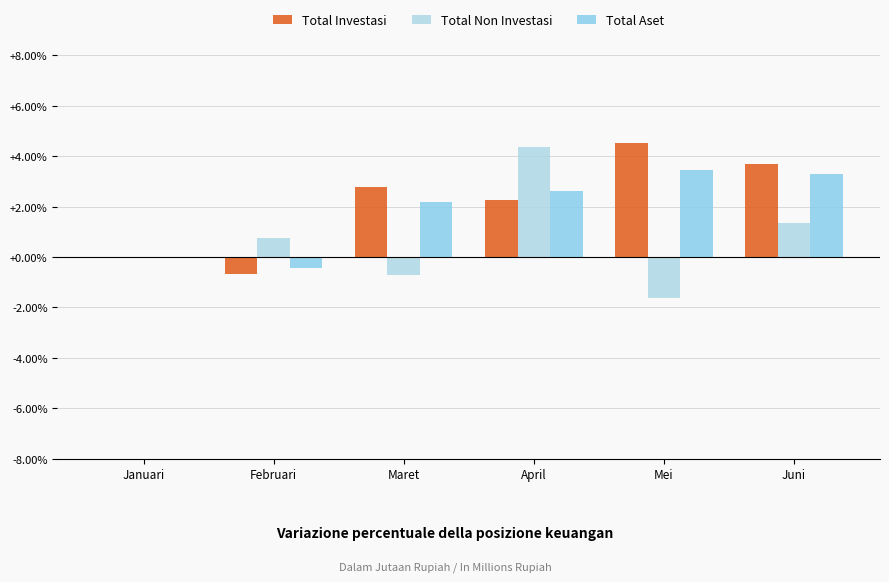

What is the greatest value displayed?

4.5